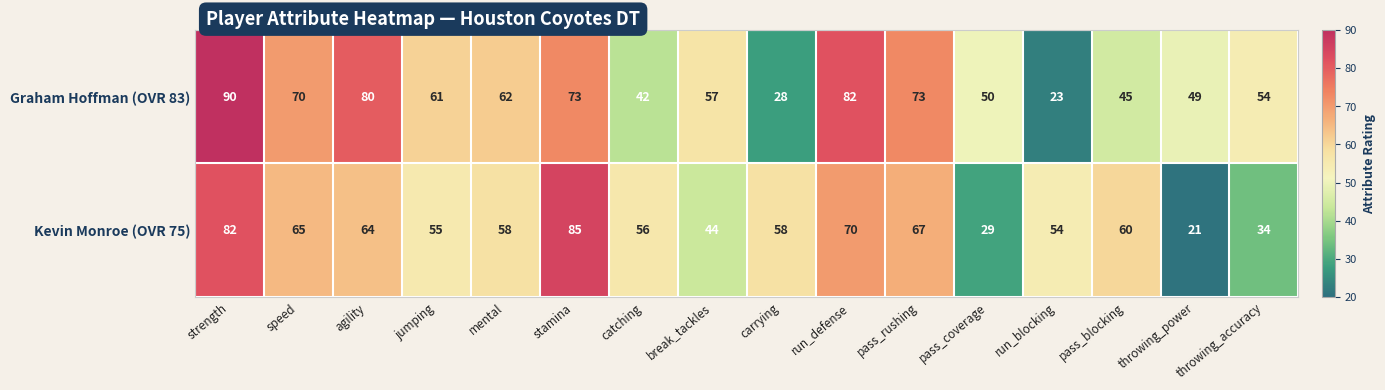

What is the approximate value of Kevin Monroe (OVR 75) at jumping, to the nearest 10?

60